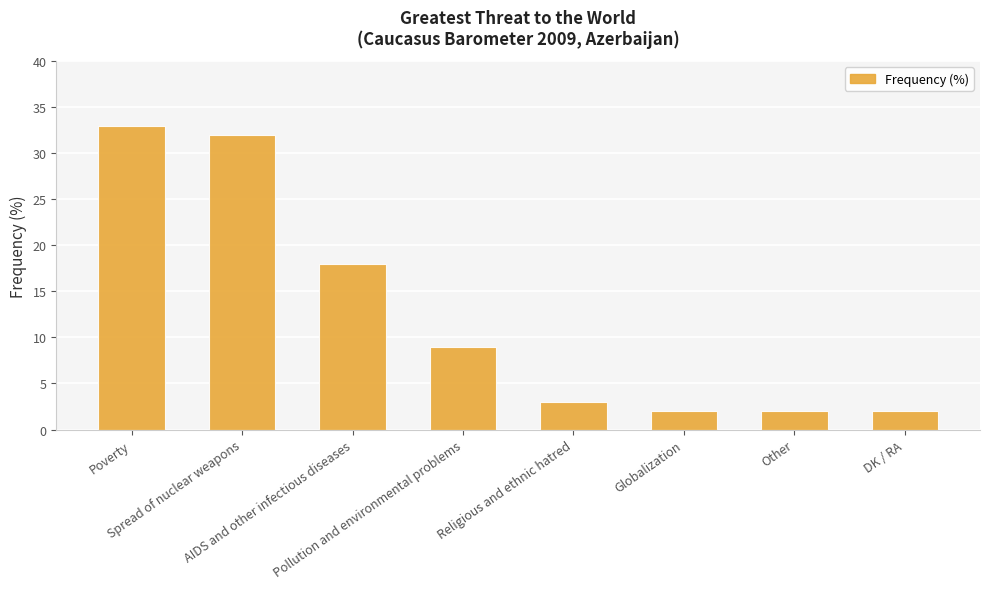

How many distinct data groups are displayed?

1